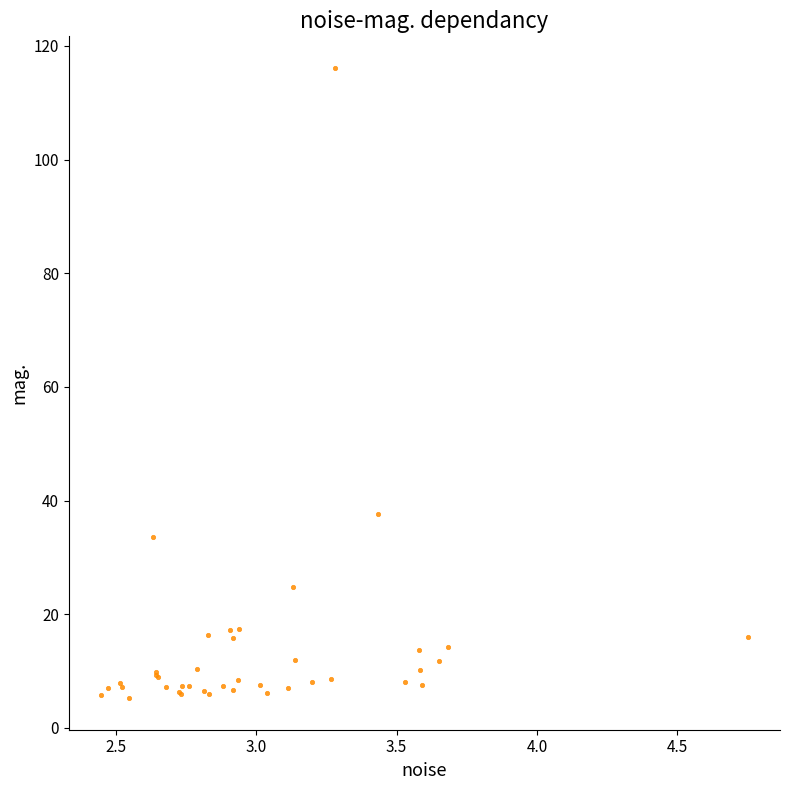

What Y value in the scatter plot is closest to 60?

37.6